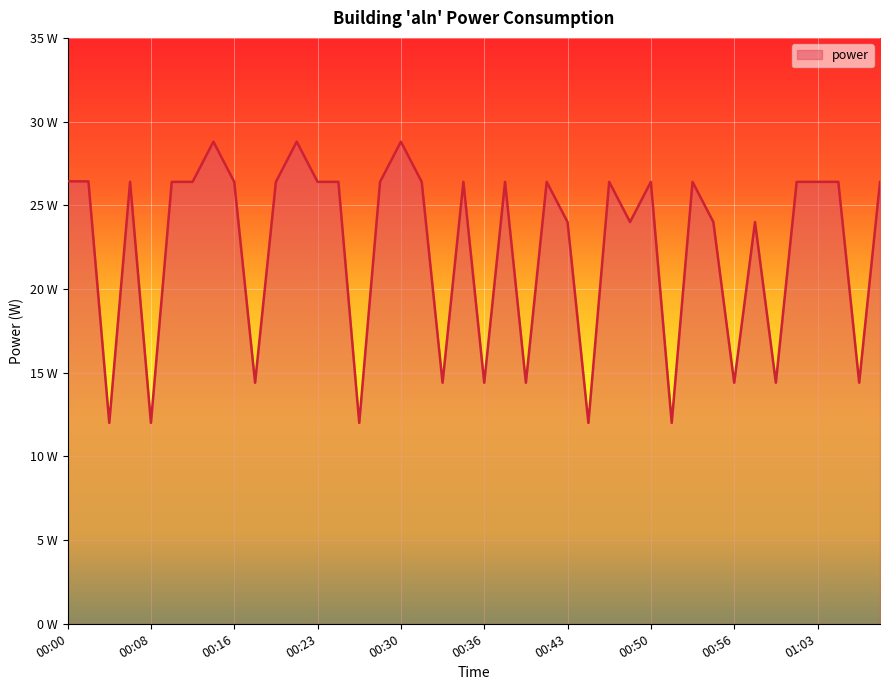

Rank the categories by value from highest to lowest.

00:14, 00:21, 00:30, 00:00, 00:02, 00:07, 00:10, 00:12, 00:16, 00:19, 00:23, 00:25, 00:28, 00:32, 00:35, 00:38, 00:41, 00:46, 00:50, 00:53, 01:01, 01:03, 01:05, 01:08, 00:43, 00:48, 00:55, 00:58, 00:17, 00:33, 00:36, 00:39, 00:56, 00:59, 01:06, 00:05, 00:08, 00:26, 00:44, 00:51